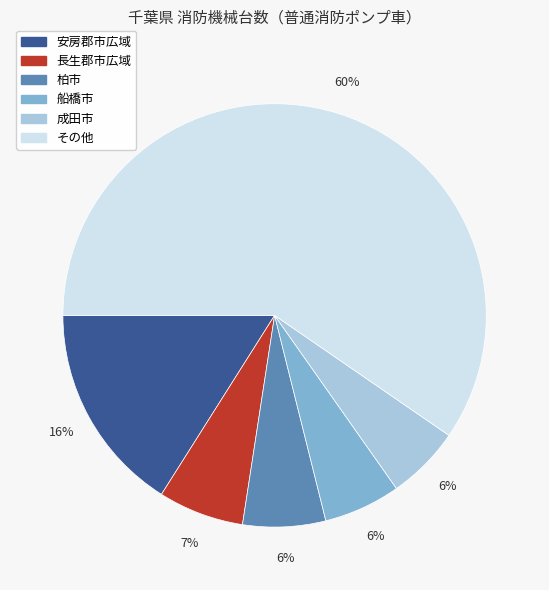

Does any single category account for the majority?

Yes